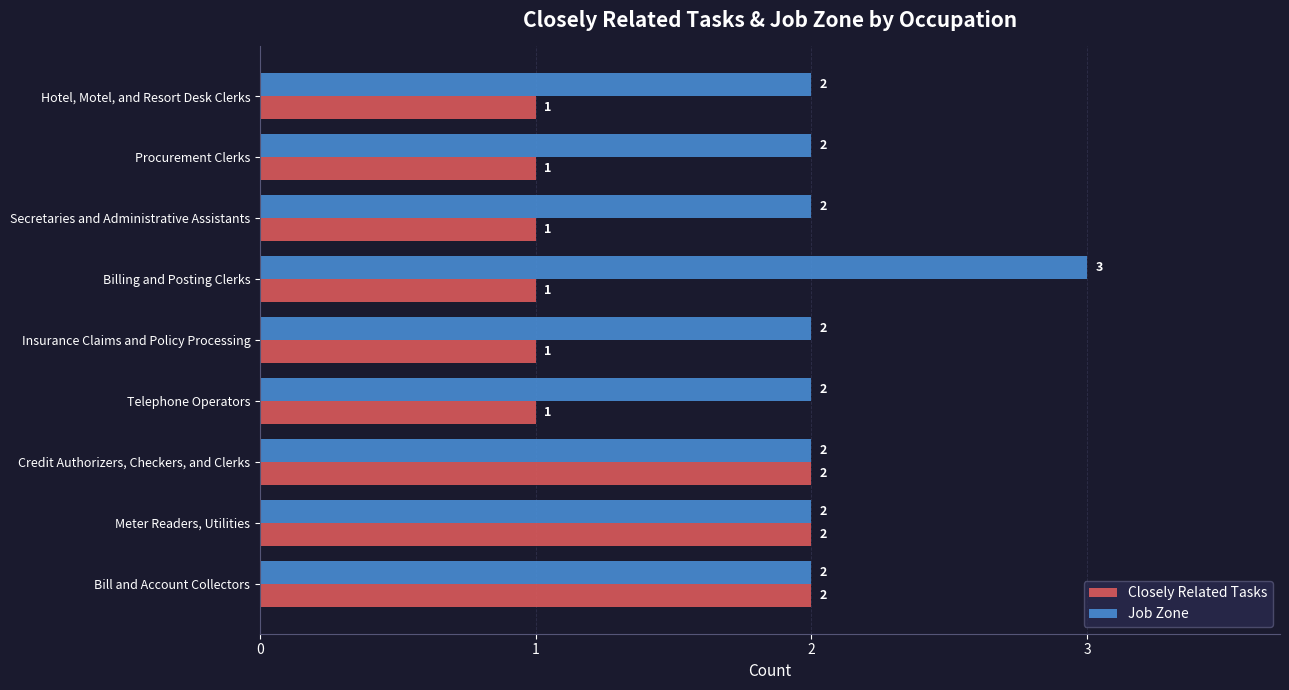

Is the value of Closely Related Tasks at Insurance Claims and Policy Processing greater than the value of Job Zone at Billing and Posting Clerks?

No